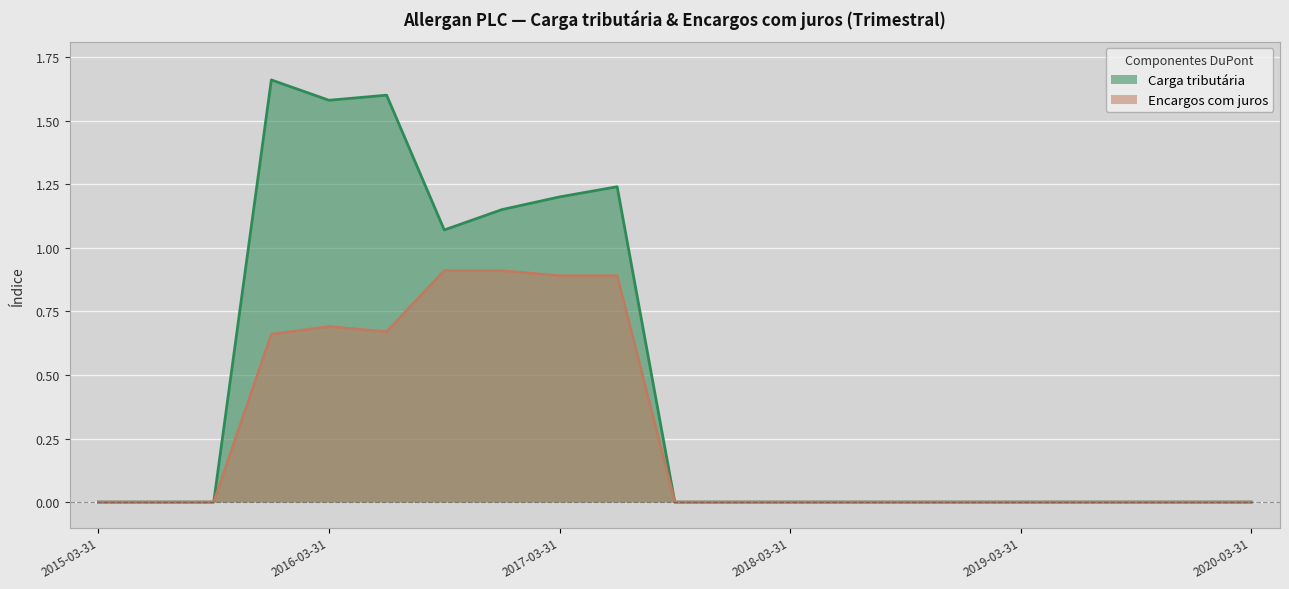

Which series has the largest range (max minus min)?

Carga tributária